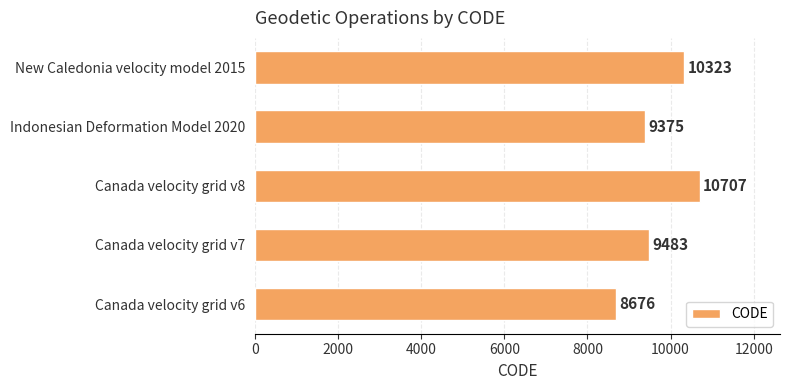

Which label corresponds to the largest value in the chart?

Canada velocity grid v8